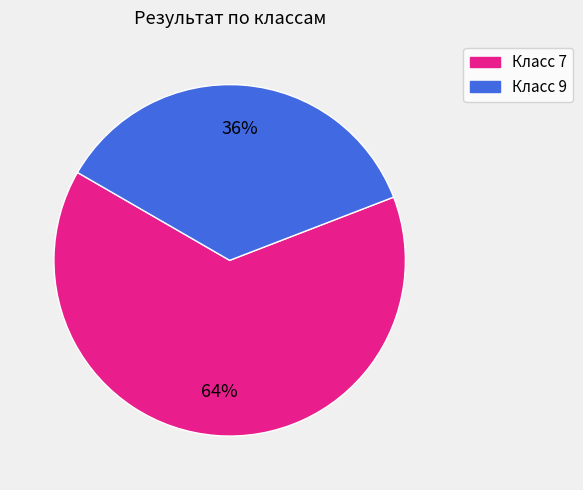

To the nearest percent, what is the difference between the largest and smallest slice percentages?

28%